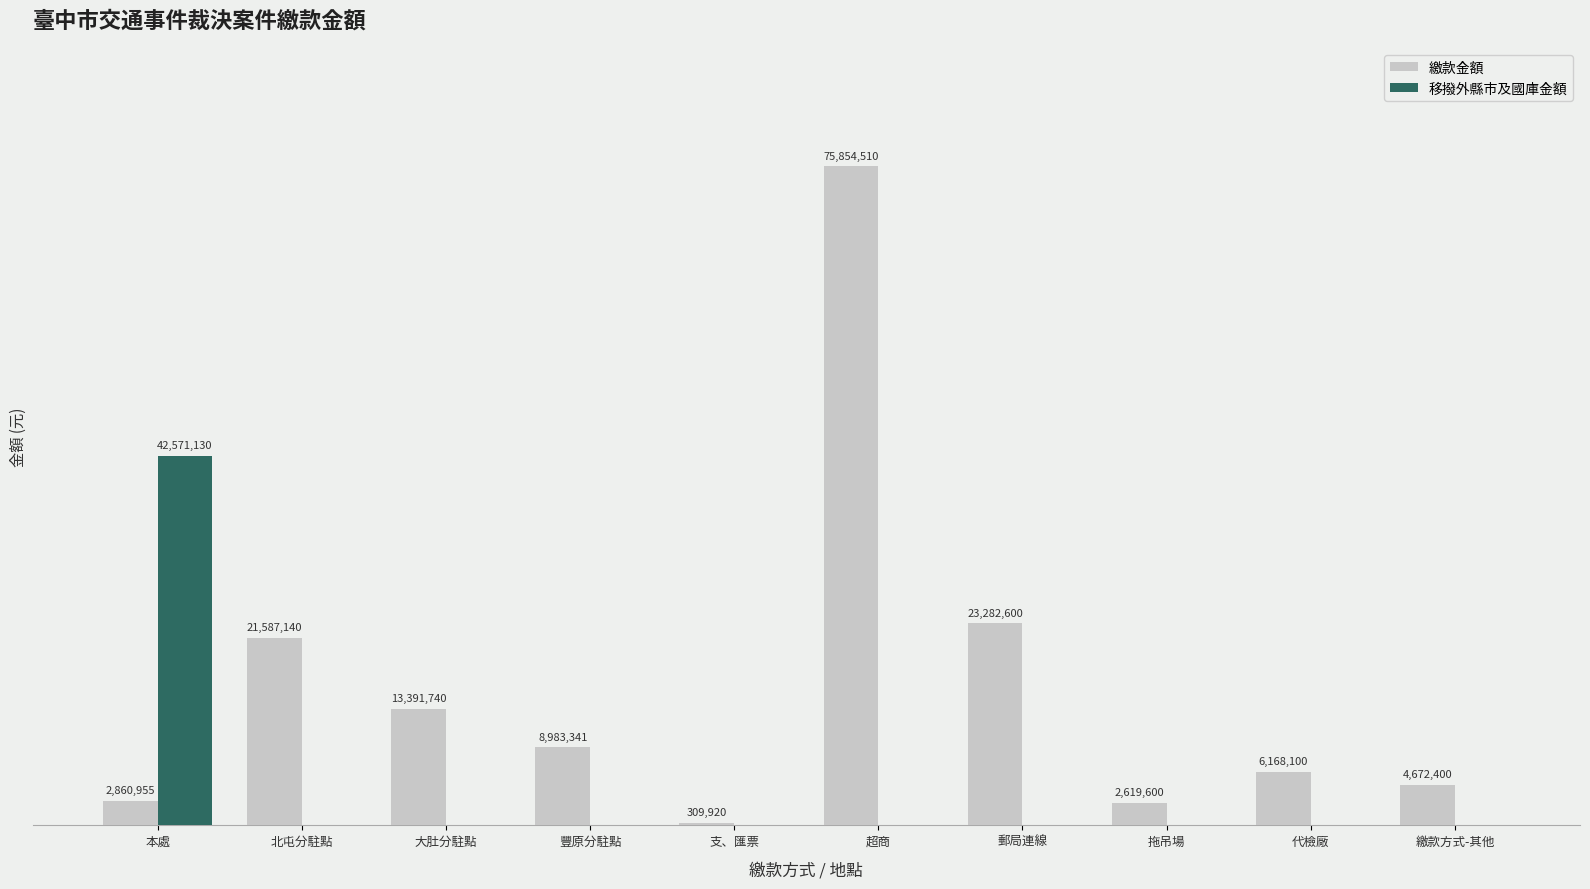

Are the bars grouped side by side (vs. stacked)?

Yes